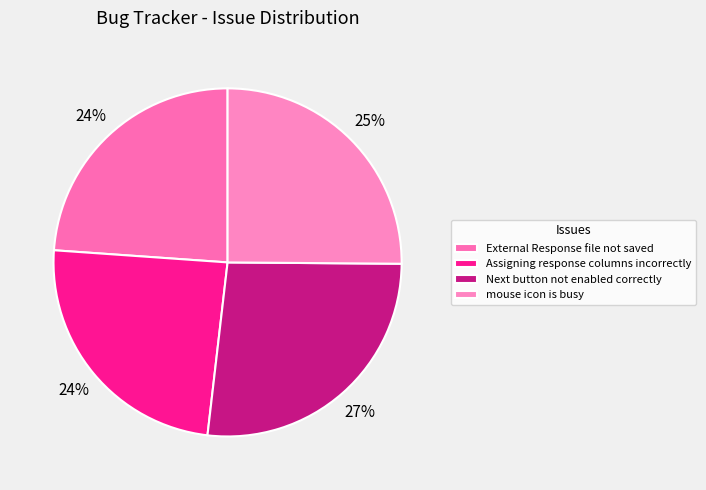

How many slices are in this pie chart?

4